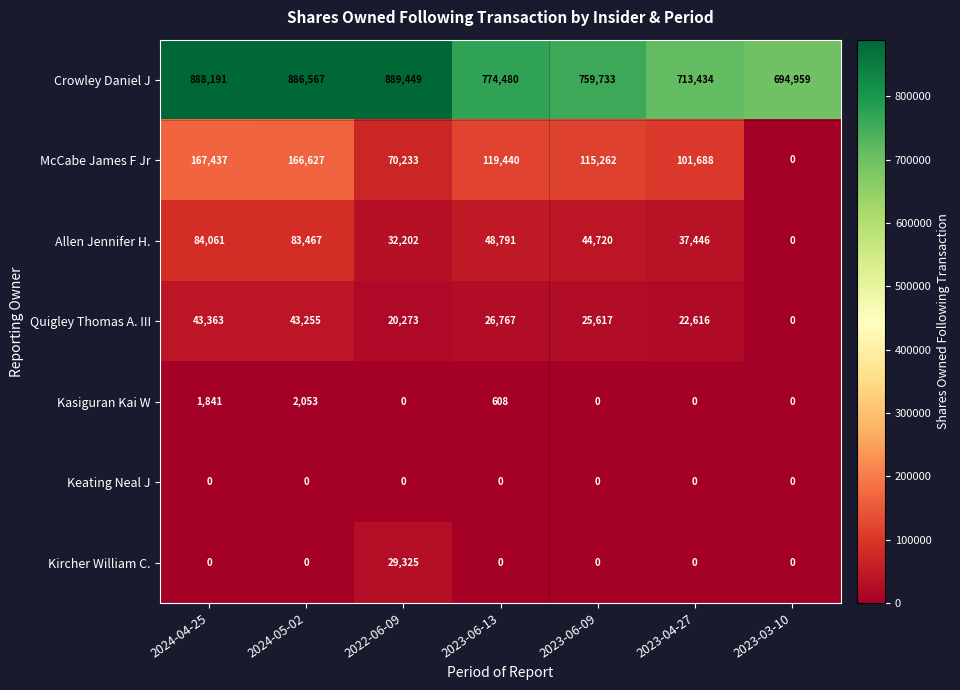

Which category has the highest value across all series?

2022-06-09